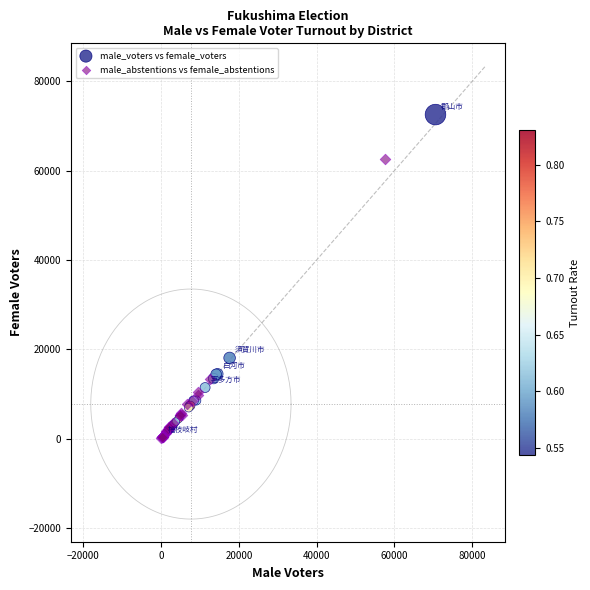

Which series reaches the maximum Y coordinate?

male_voters vs female_voters